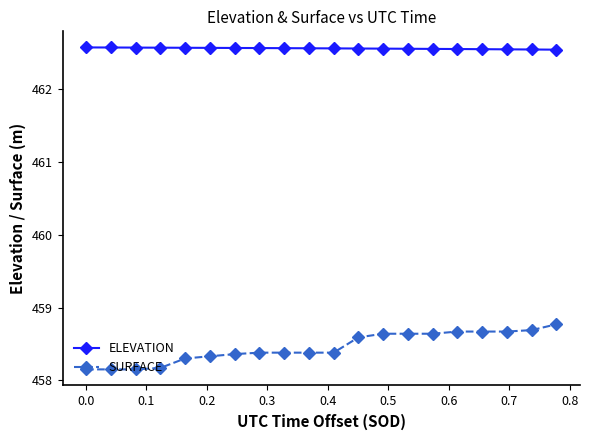

True or false: SURFACE and ELEVATION cross at least once.

False